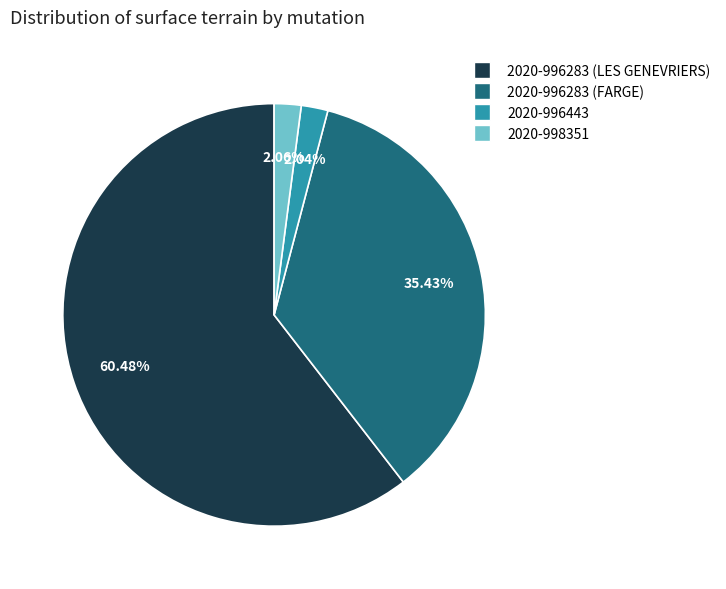

Approximately how many times larger is the value at 2020-996283 (FARGE) compared to 2020-996283 (LES GENEVRIERS)?

0.6